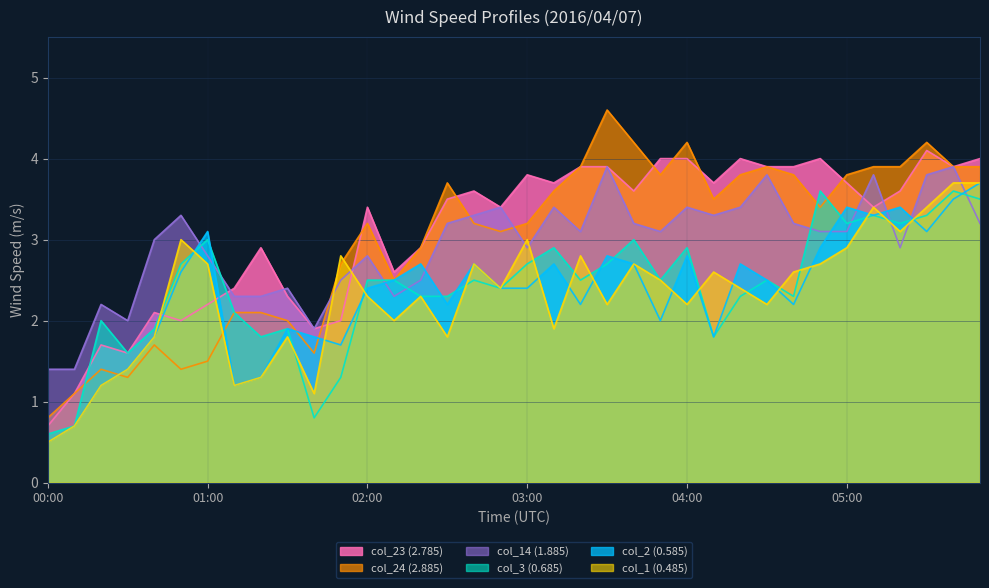

List the series in order of their peak value, highest first.

col_24 (2.885), col_23 (2.785), col_14 (1.885), col_2 (0.585), col_1 (0.485), col_3 (0.685)